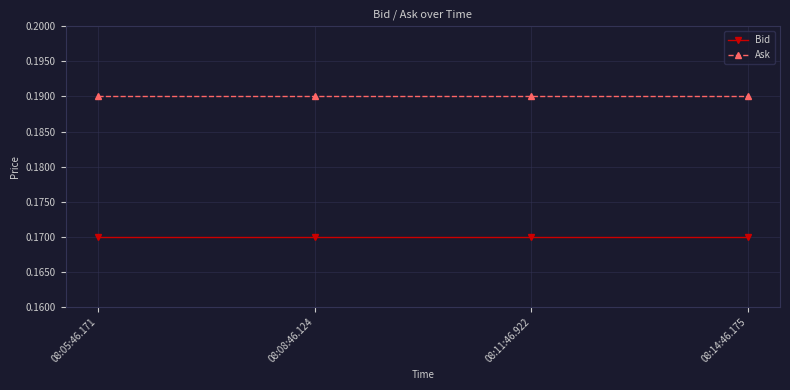

True or false: Ask has more than 1 points higher than both neighbors.

False